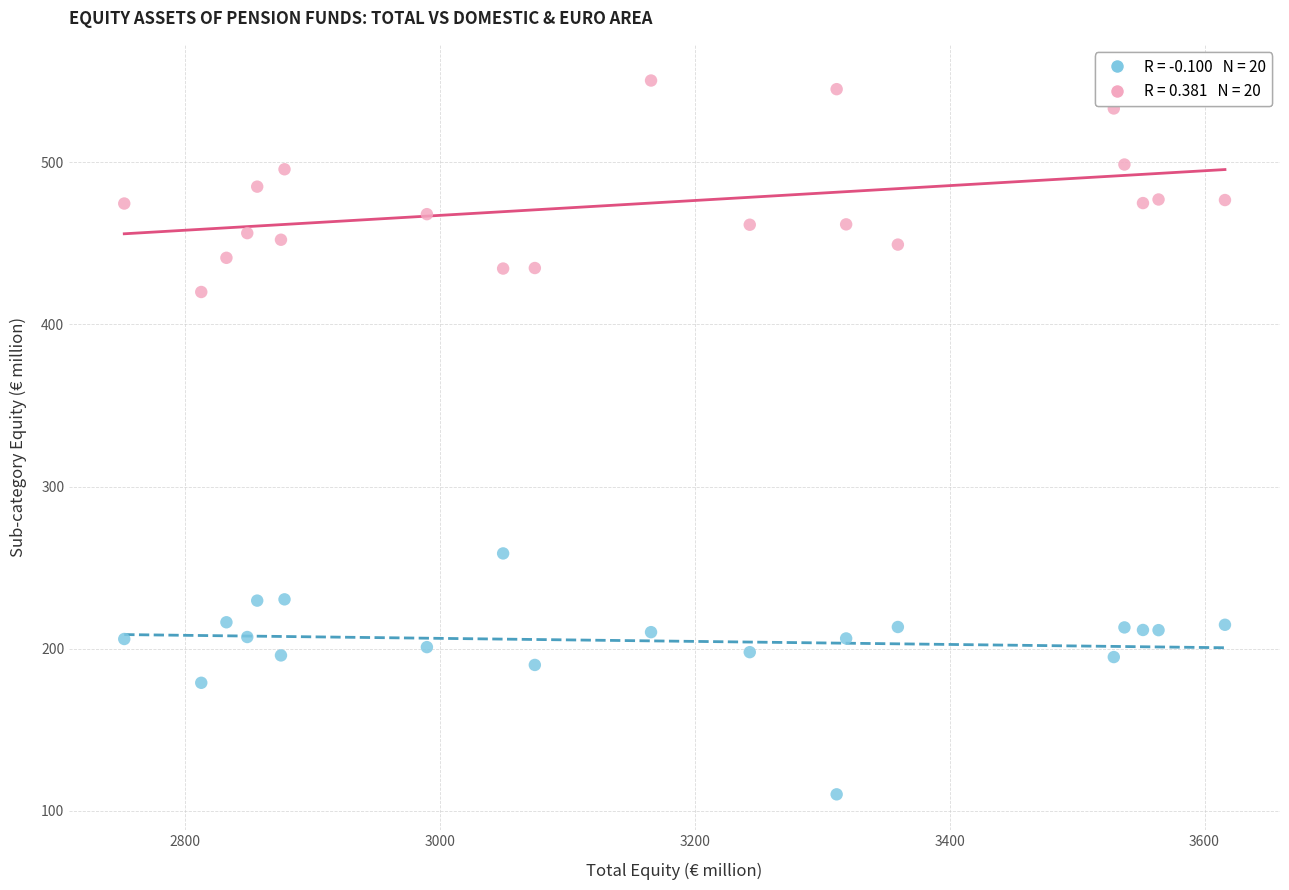

Across all data points, what is the range of Y values (max minus min)?

440.2